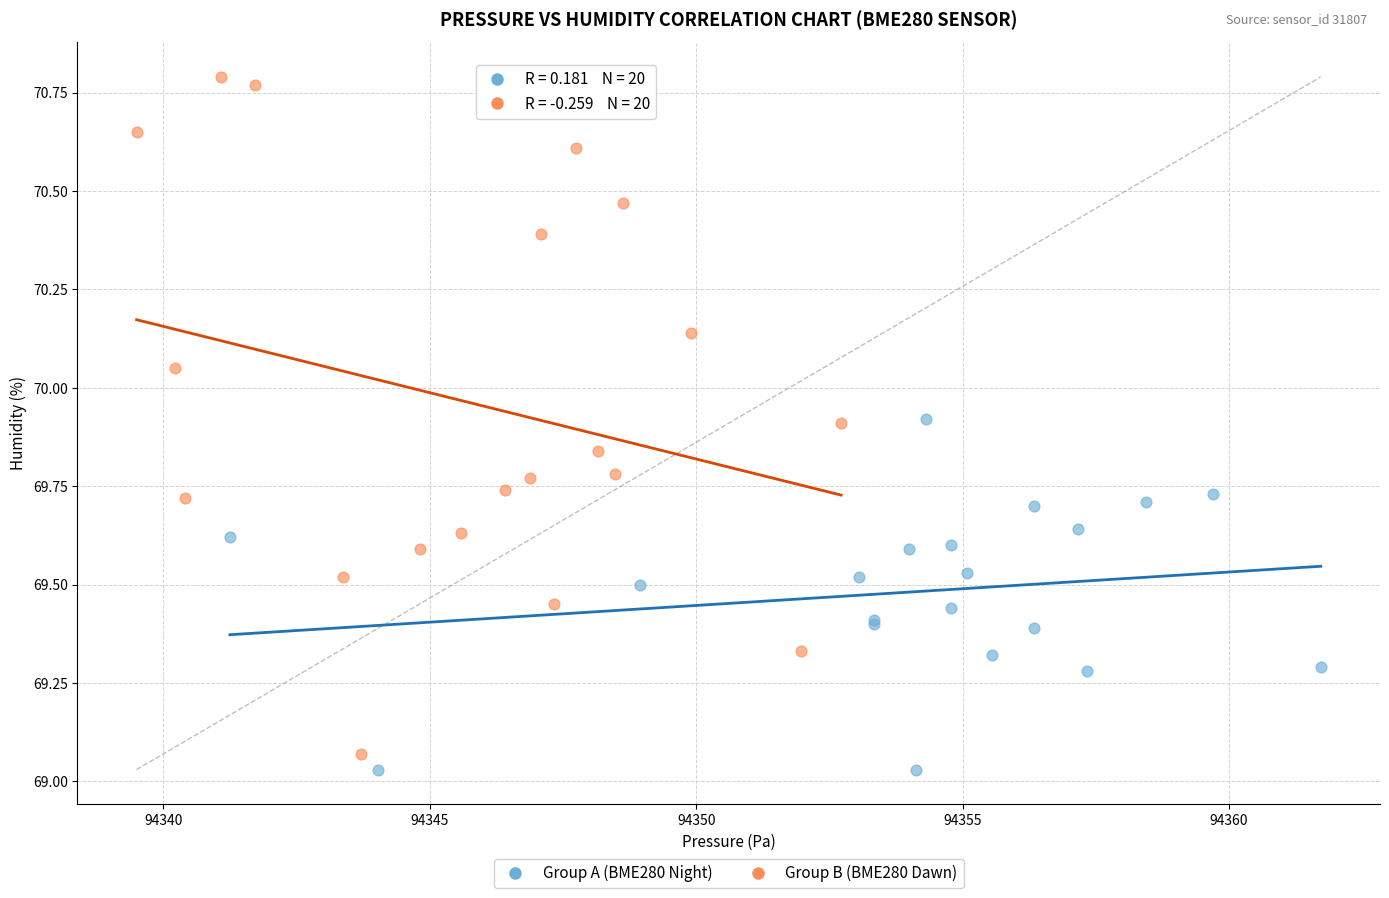

Which series reaches the maximum Y coordinate?

Group B (BME280 Dawn)